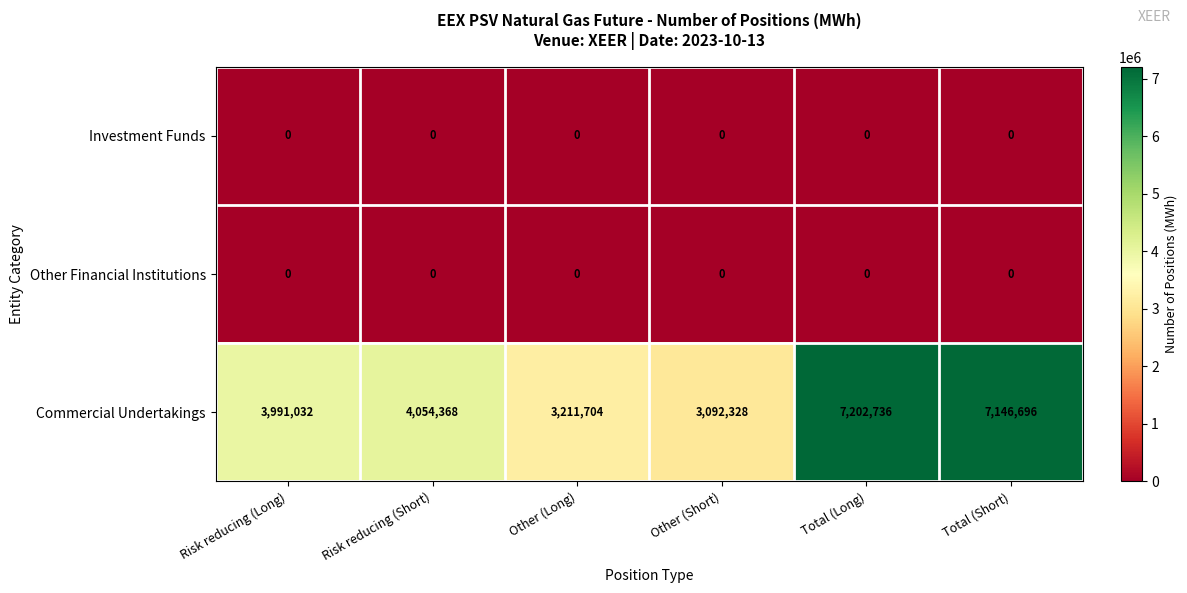

The value of Commercial Undertakings at Risk reducing (Long) is 7151663. True or false?

False